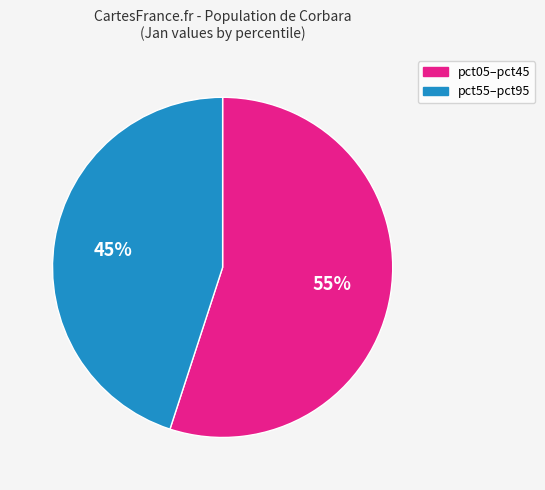

To the nearest percent, what is the average slice percentage?

50%